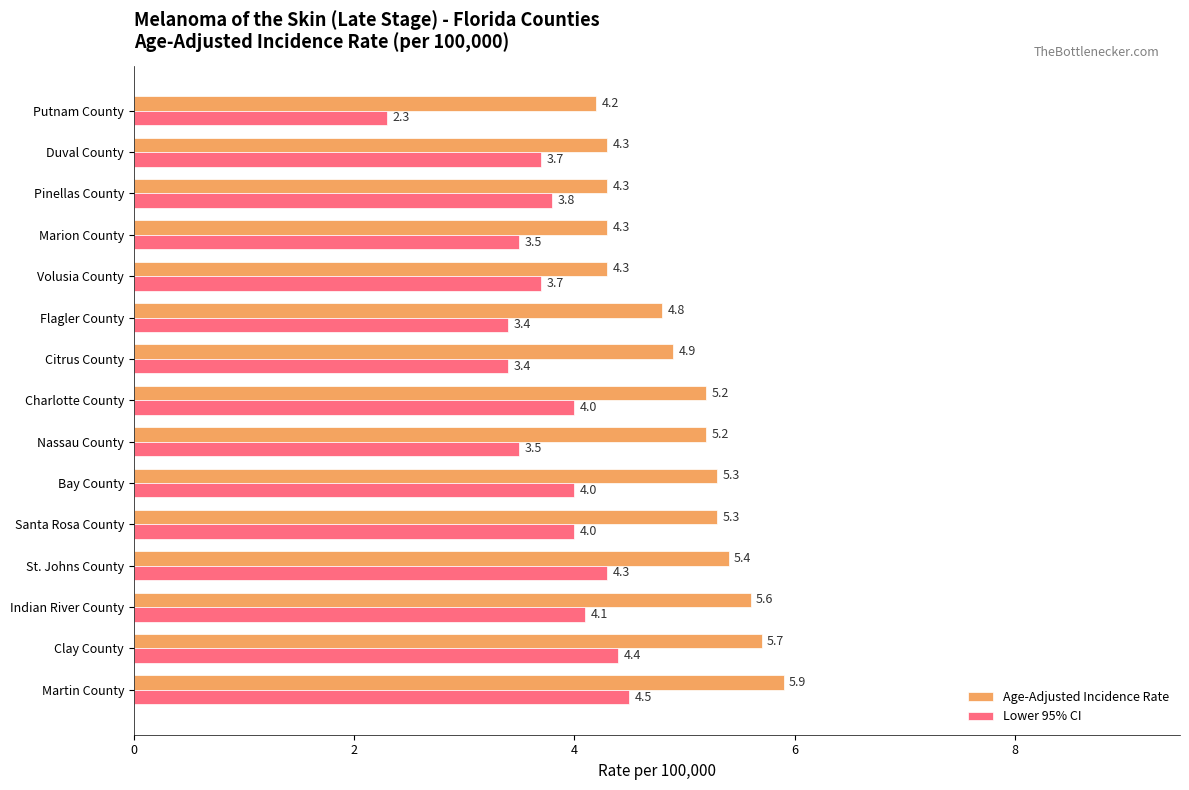

The value of Age-Adjusted Incidence Rate at Volusia County is 4.3. True or false?

True